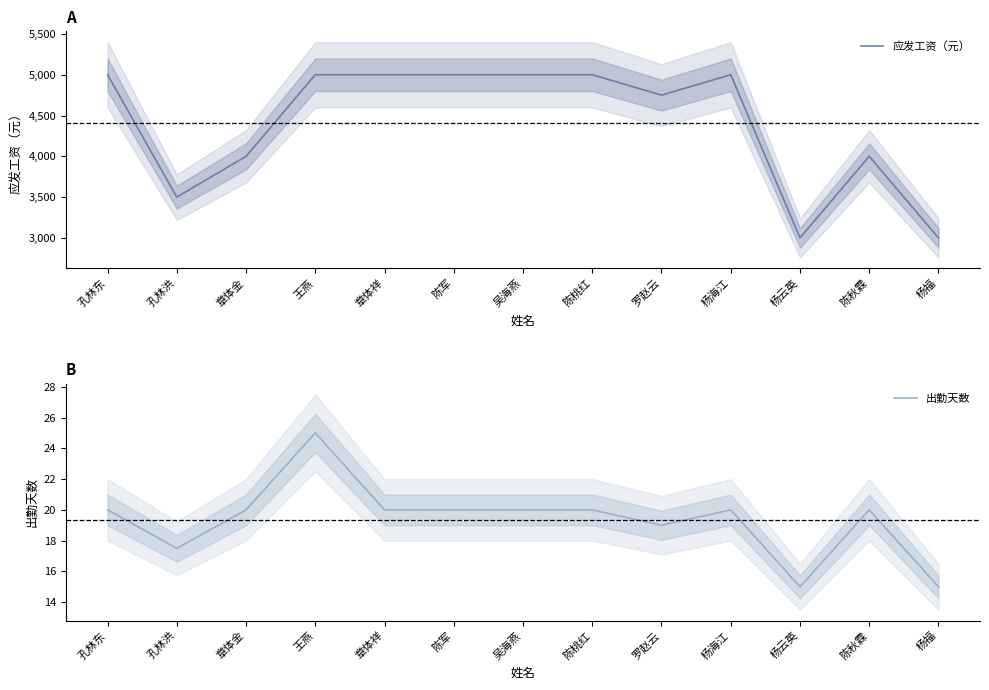

What is the label of the 5th point from the left?

章体祥